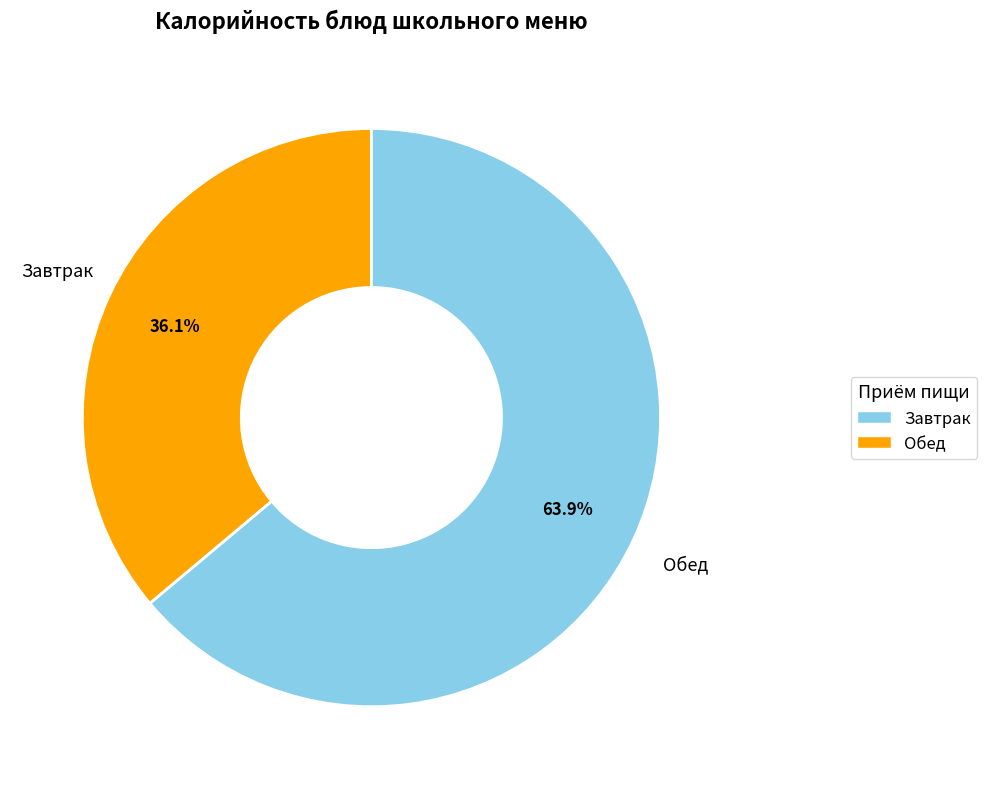

How many segments does this pie chart have?

2